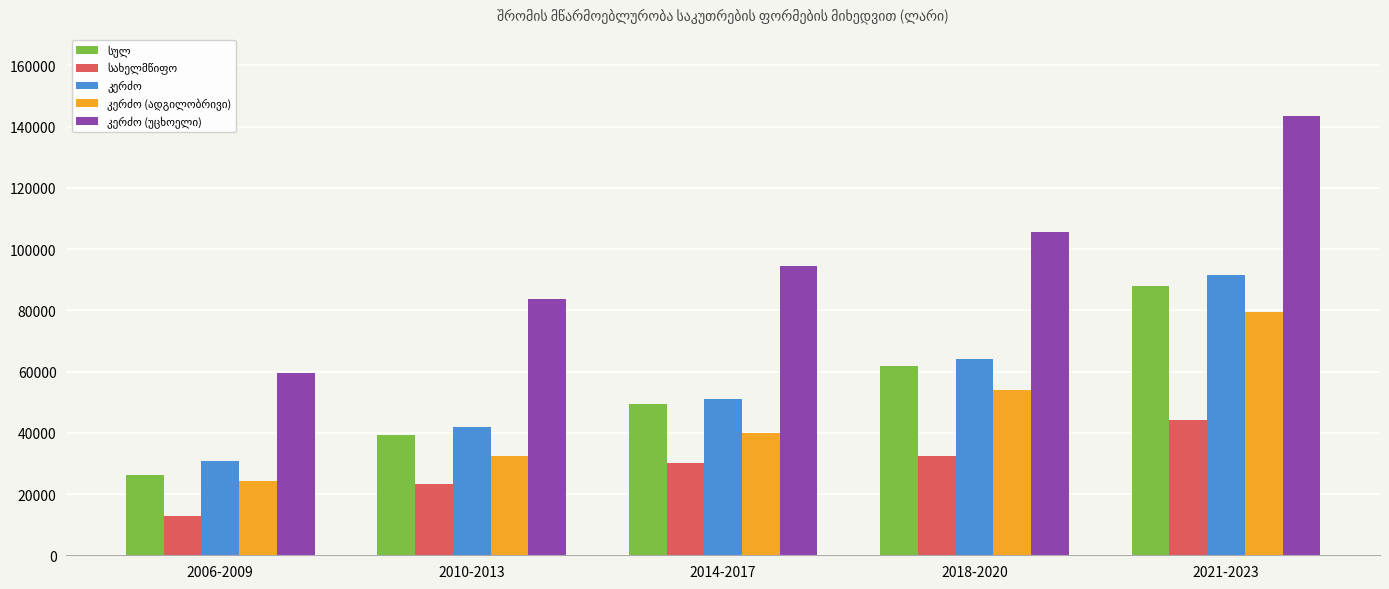

What is the difference between the highest and lowest values at 2006-2009?

46771